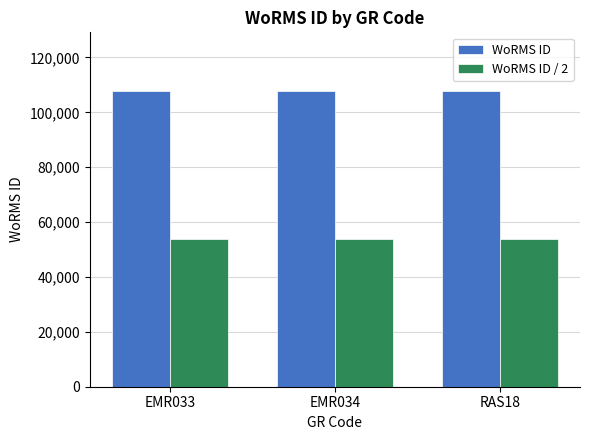

Is the value of WoRMS ID / 2 at RAS18 greater than the value of WoRMS ID at EMR033?

No